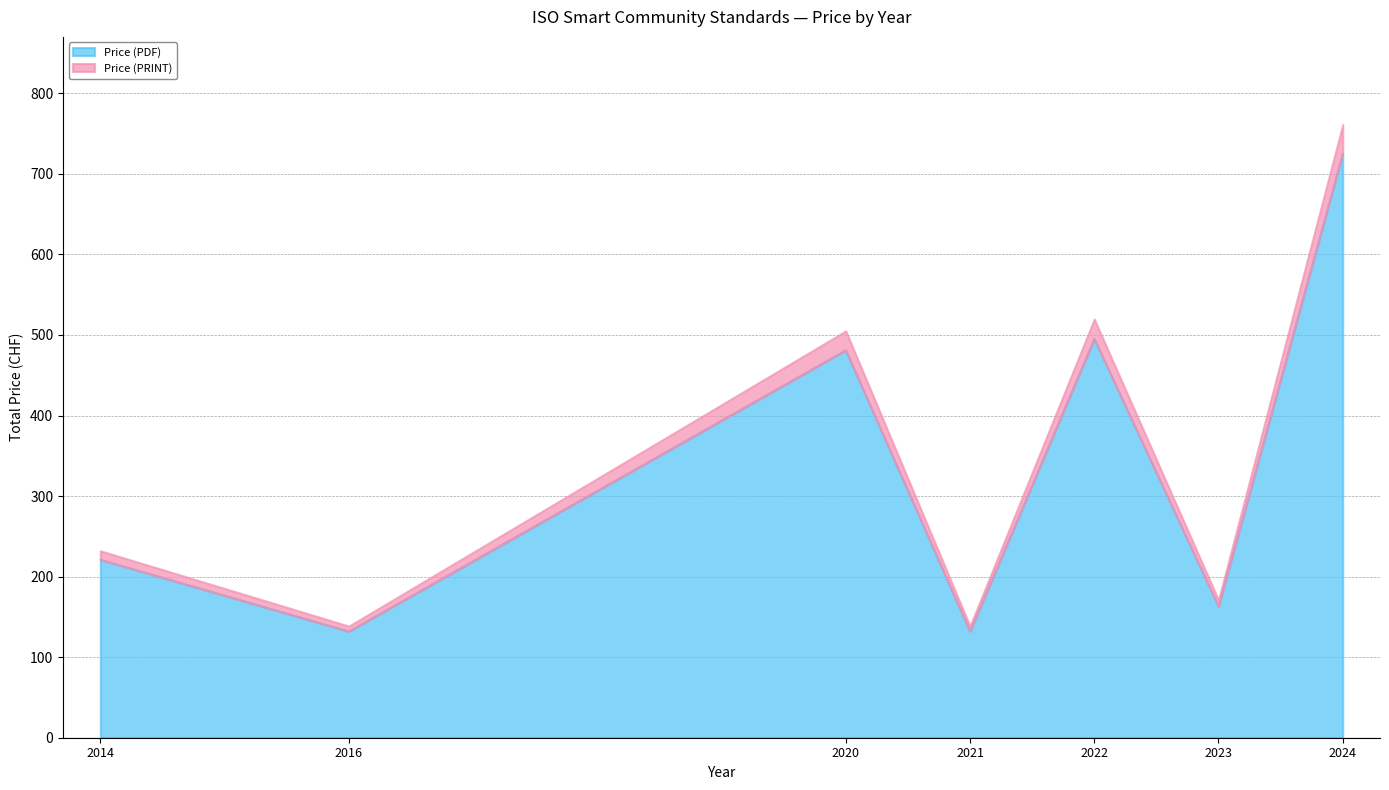

At which label does Price (PRINT) first exceed 221?

2020